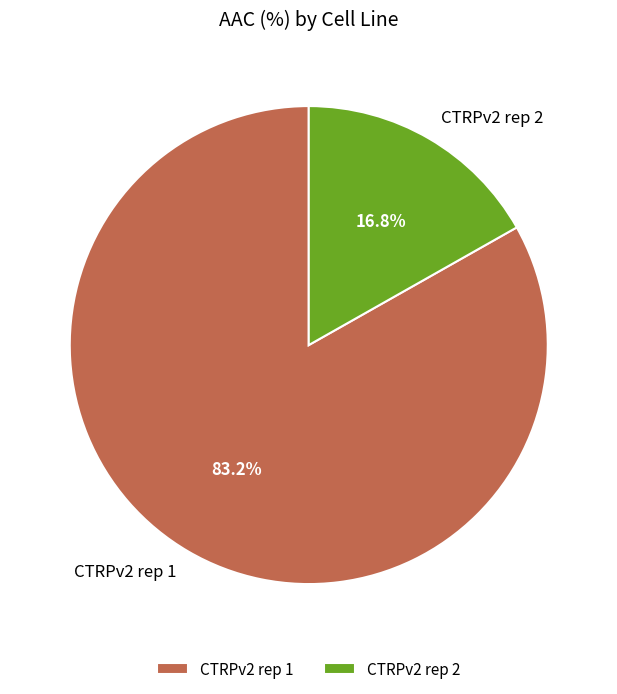

To the nearest percent, what is the average slice percentage?

50%